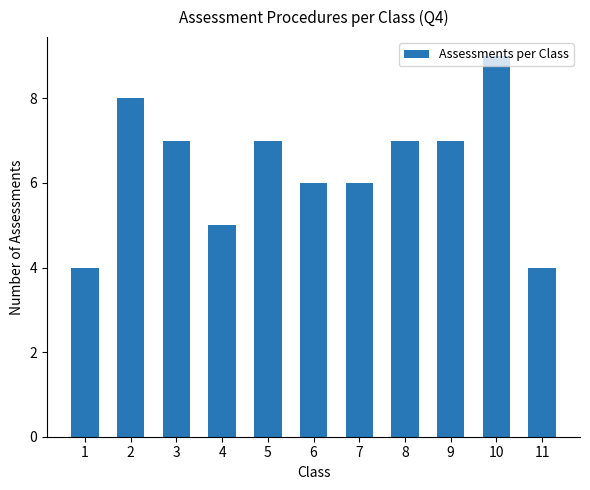

What is the difference between the second highest and second lowest values?

4